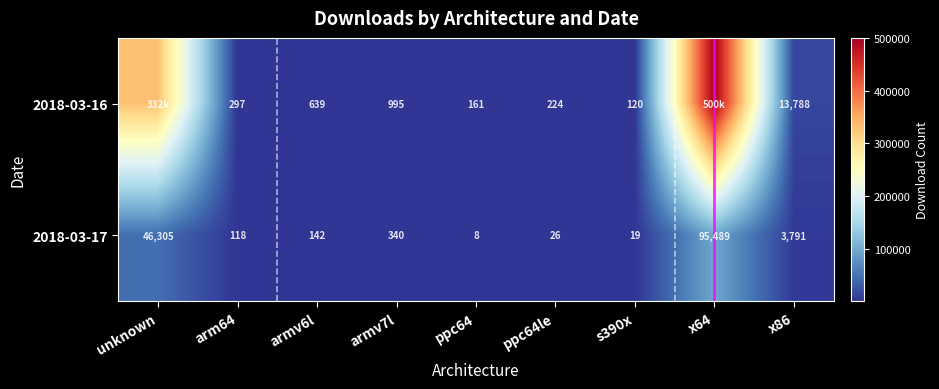

Between armv6l and x86, which series saw the biggest shift?

2018-03-16